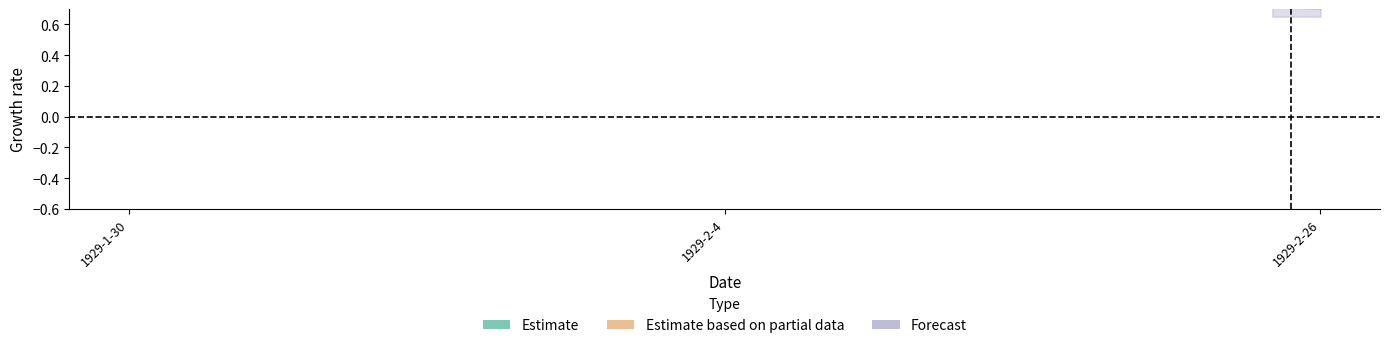

What is the label of the 2nd point from the right?

1929-2-4